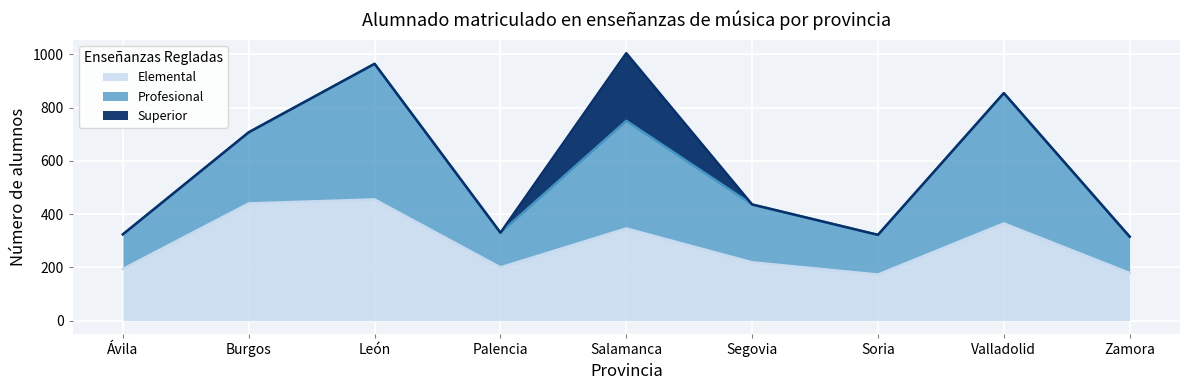

What is the total value across all series at Salamanca?

1004